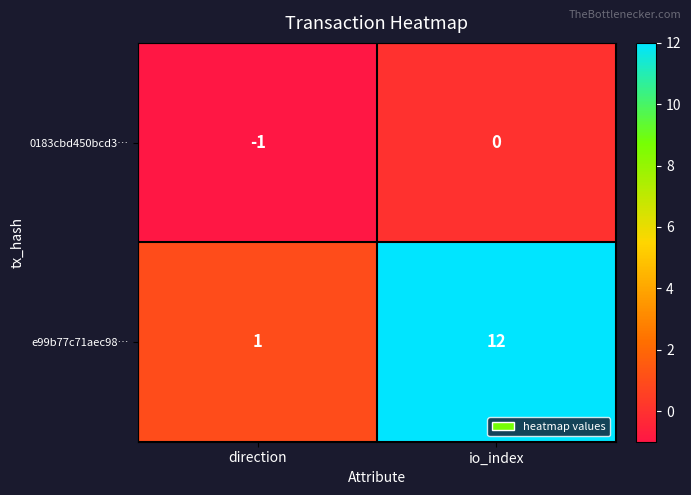

Rank the series at direction from lowest to highest value.

0183cbd450bcd3…, e99b77c71aec98…